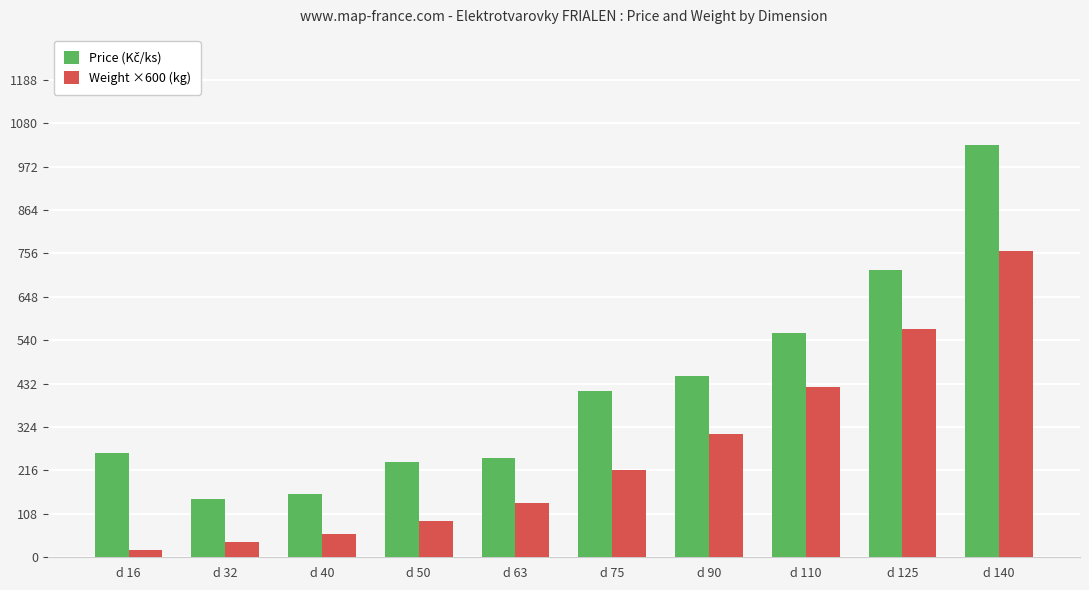

At which label does Weight ×600 (kg) reach its peak?

d 140